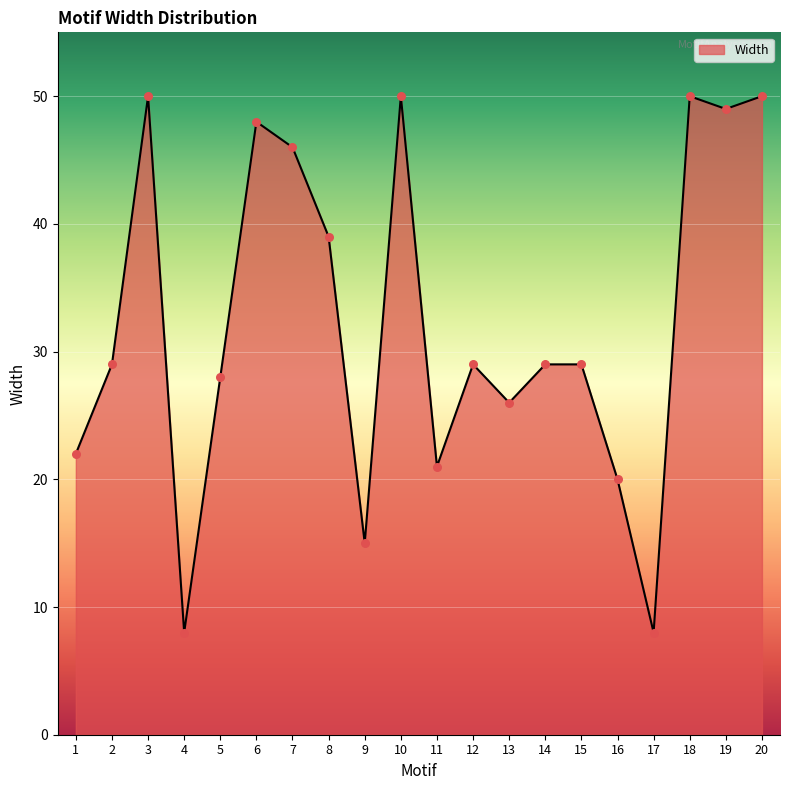

What is the change in value from 11 to 16?

-1